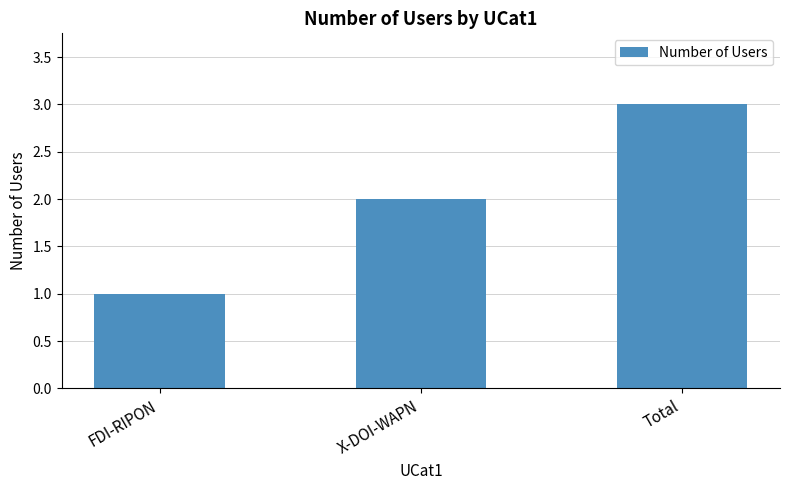

What position from the left is FDI-RIPON?

1